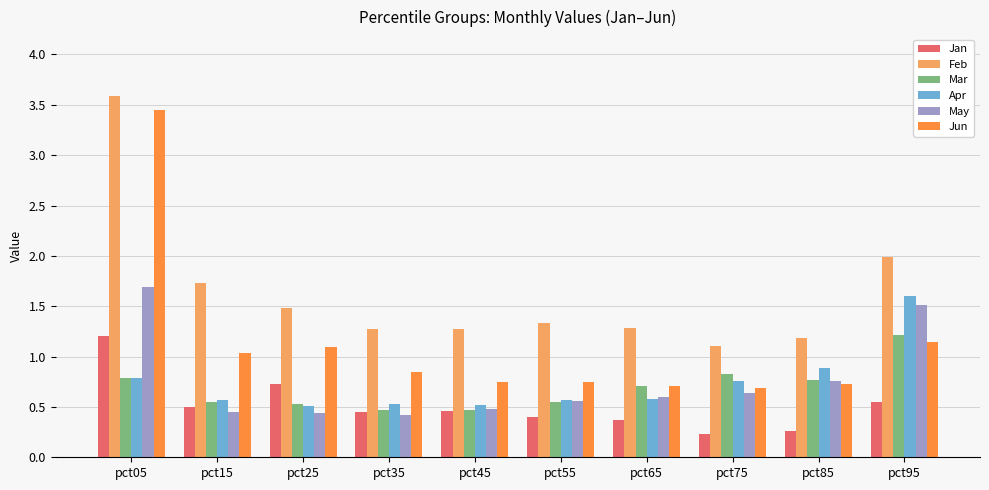

Which series has the widest spread of values?

Jun